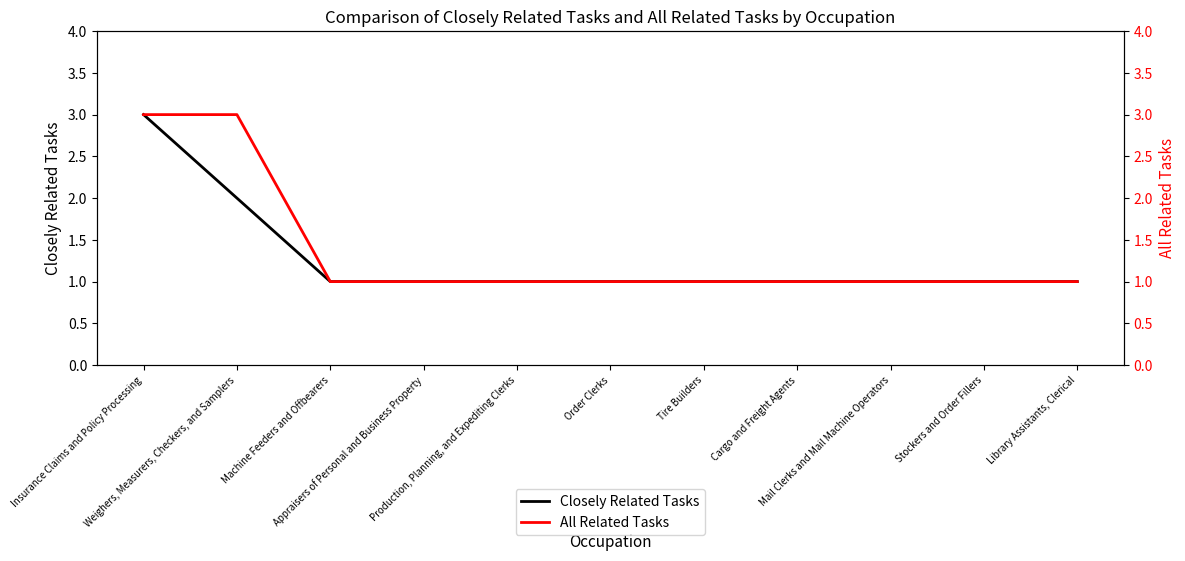

What is the sum of all Closely Related Tasks values?

14